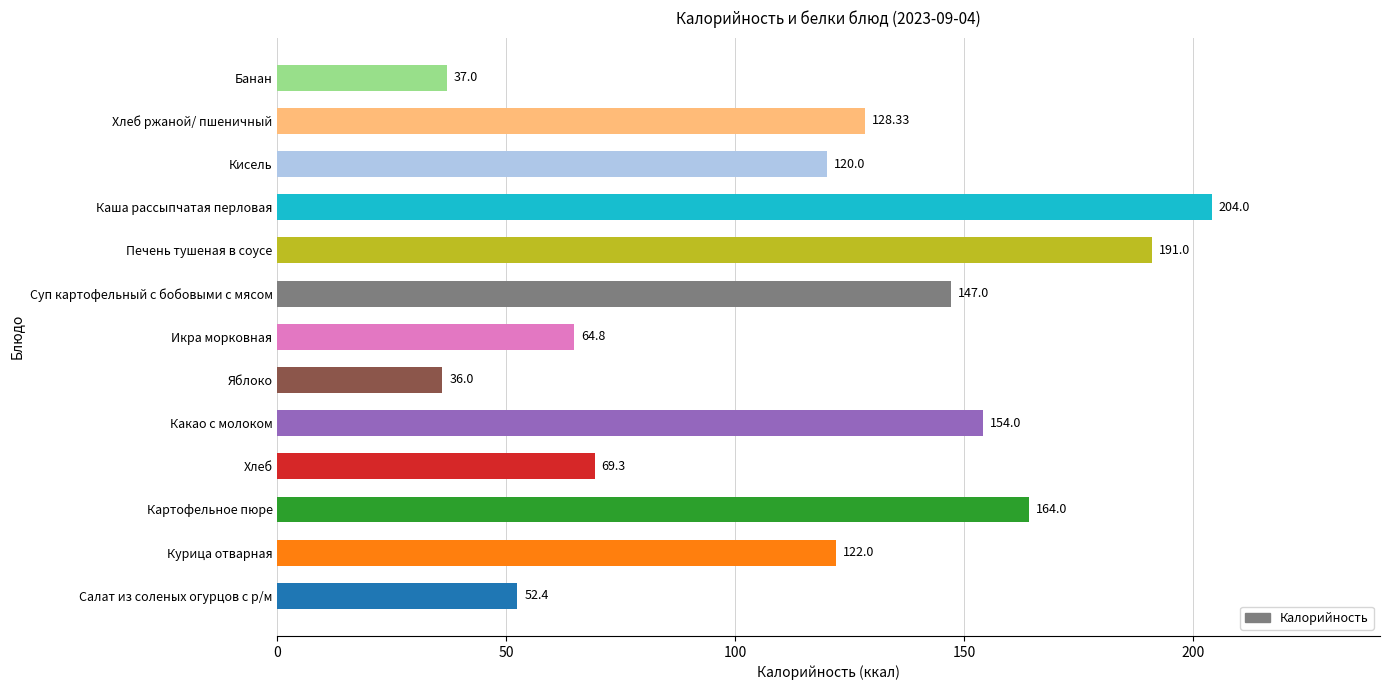

What is the difference between the maximum and minimum values?

168.0